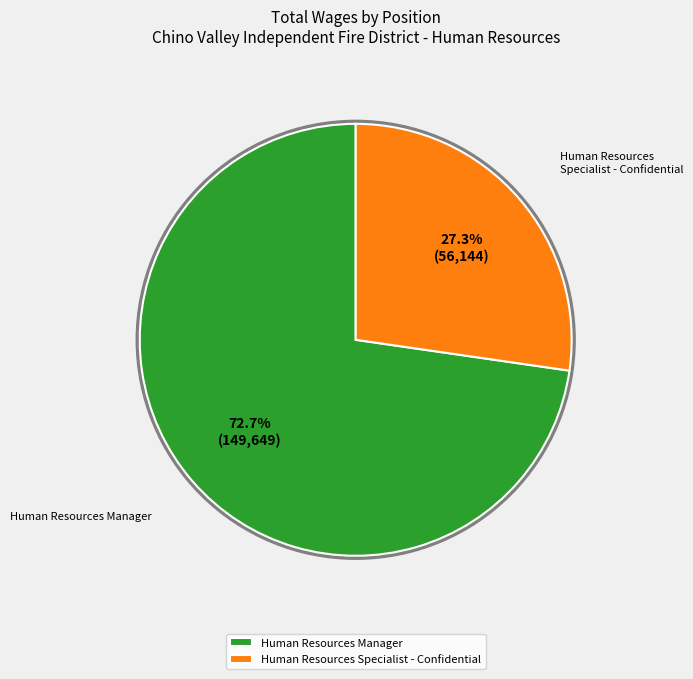

What percentage is the Human Resources Specialist - Confidential slice, to the nearest percent?

27%